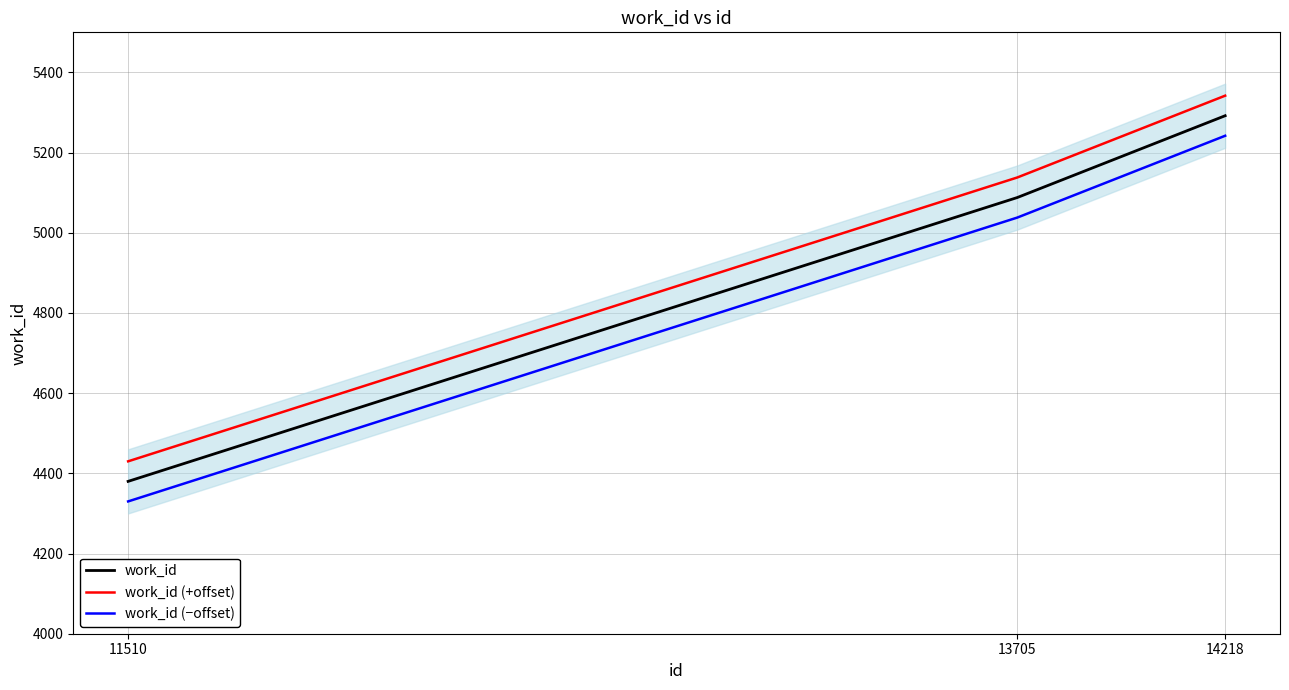

Does the chart have visible grid lines?

Yes